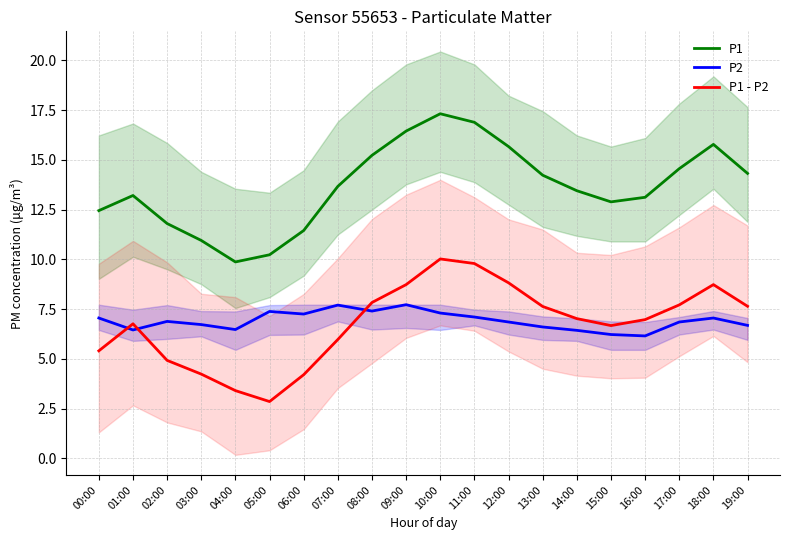

List the labels in order of P2 value, smallest first.

16:00, 15:00, 14:00, 01:00, 04:00, 13:00, 19:00, 03:00, 12:00, 17:00, 02:00, 00:00, 18:00, 11:00, 06:00, 10:00, 05:00, 08:00, 07:00, 09:00